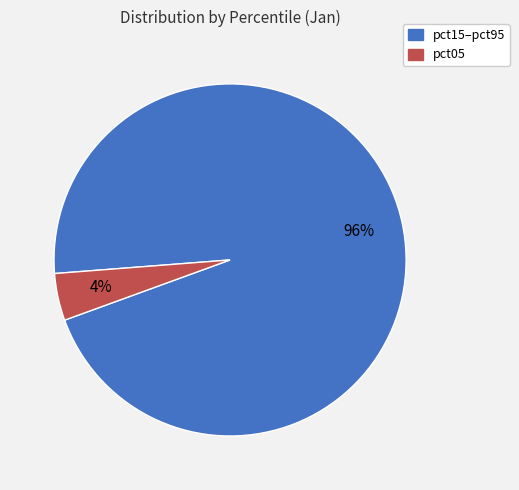

Is there any slice that represents more than half of the pie?

Yes